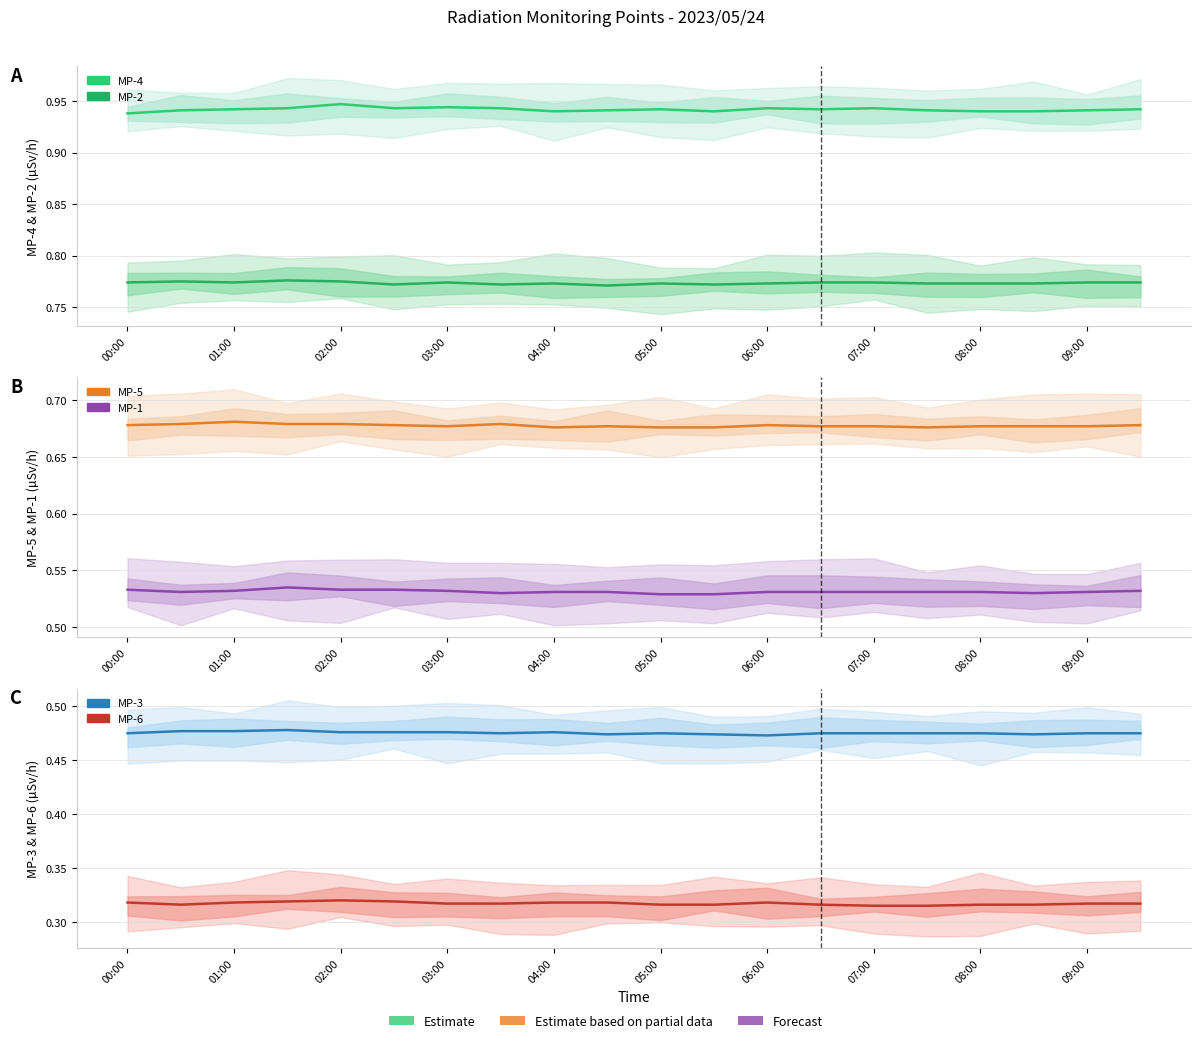

Reading left to right, transcribe all the data shown in this chart.

MP-4: 0.9	0.9	0.9	0.9	0.9	0.9	0.9	0.9	0.9	0.9	0.9	0.9	0.9	0.9	0.9	0.9	0.9	0.9	0.9	0.9
MP-2: 0.8	0.8	0.8	0.8	0.8	0.8	0.8	0.8	0.8	0.8	0.8	0.8	0.8	0.8	0.8	0.8	0.8	0.8	0.8	0.8
MP-5: 0.7	0.7	0.7	0.7	0.7	0.7	0.7	0.7	0.7	0.7	0.7	0.7	0.7	0.7	0.7	0.7	0.7	0.7	0.7	0.7
MP-1: 0.5	0.5	0.5	0.5	0.5	0.5	0.5	0.5	0.5	0.5	0.5	0.5	0.5	0.5	0.5	0.5	0.5	0.5	0.5	0.5
MP-3: 0.5	0.5	0.5	0.5	0.5	0.5	0.5	0.5	0.5	0.5	0.5	0.5	0.5	0.5	0.5	0.5	0.5	0.5	0.5	0.5
MP-6: 0.3	0.3	0.3	0.3	0.3	0.3	0.3	0.3	0.3	0.3	0.3	0.3	0.3	0.3	0.3	0.3	0.3	0.3	0.3	0.3